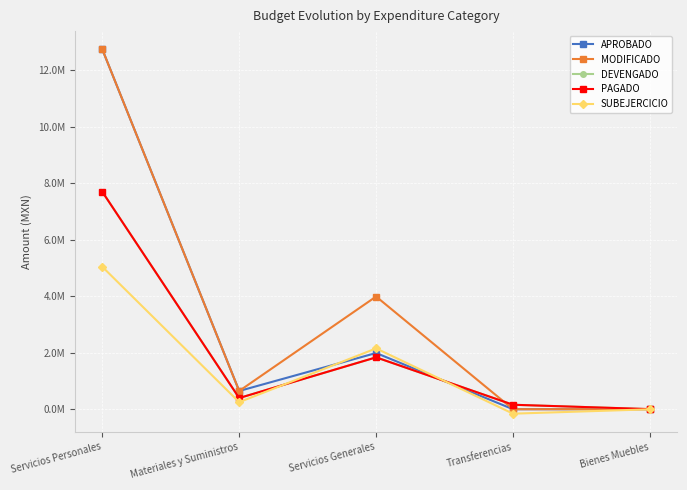

What is the sum of the APROBADO values at Materiales y Suministros and Servicios Personales?

13391746.2